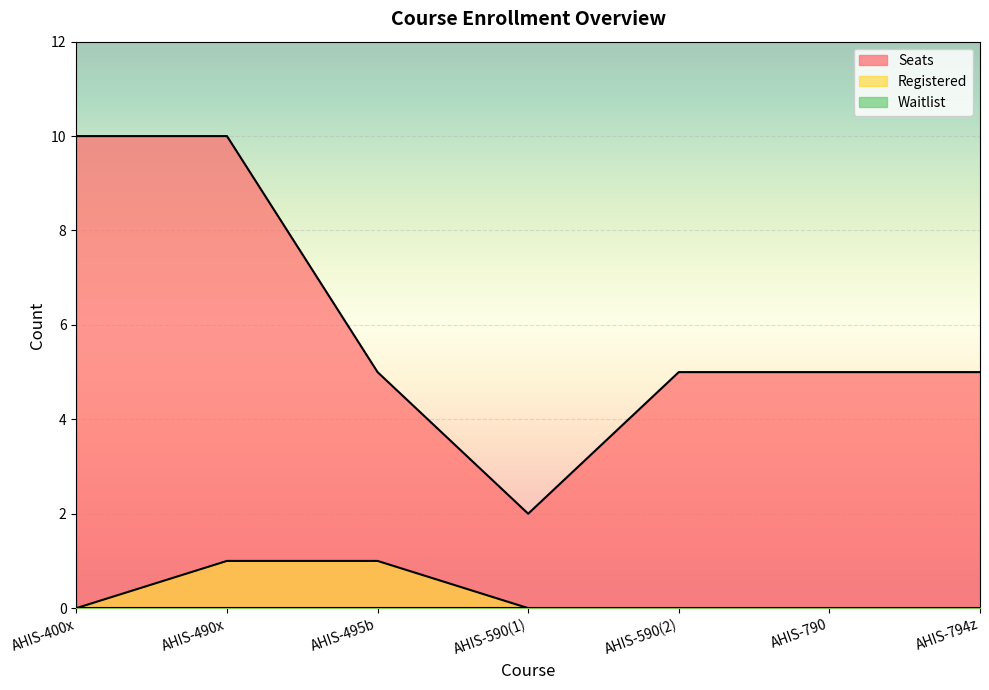

In Seats, how many points are lower than both neighbors (excluding endpoints)?

1